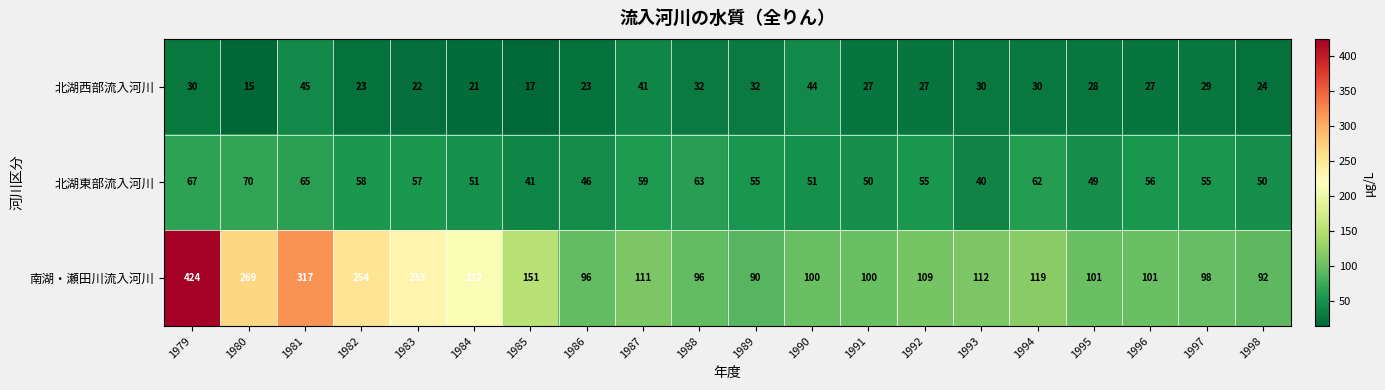

The value of 南湖・瀬田川流入河川 at 1981 is 317. True or false?

True